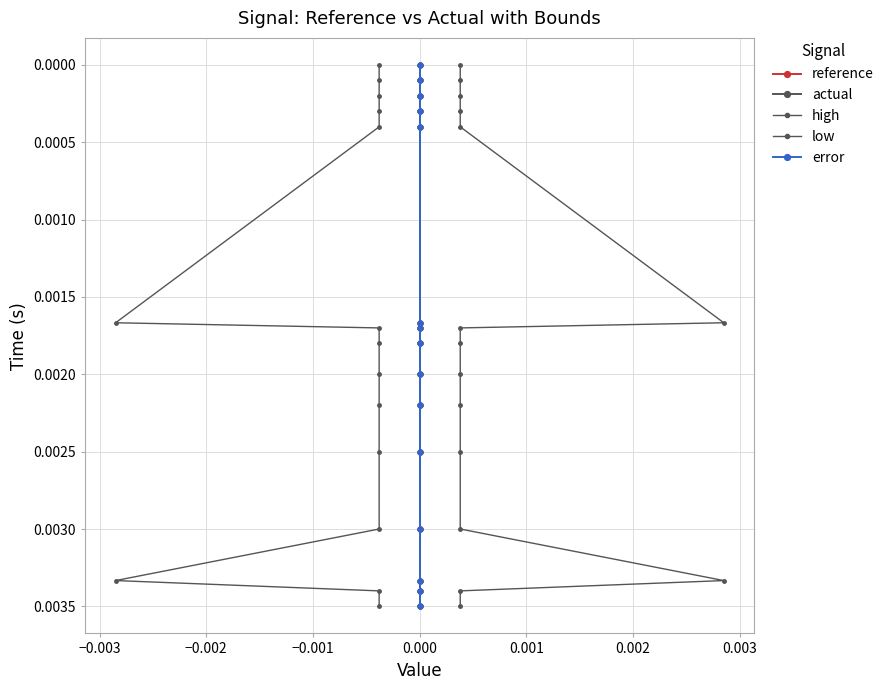

What are all the series names shown in the legend?

reference, actual, high, low, error